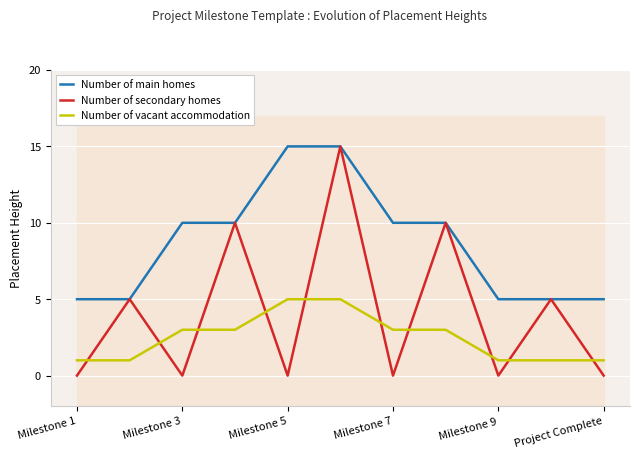

What are all the series names shown in the legend?

Number of main homes, Number of secondary homes, Number of vacant accommodation